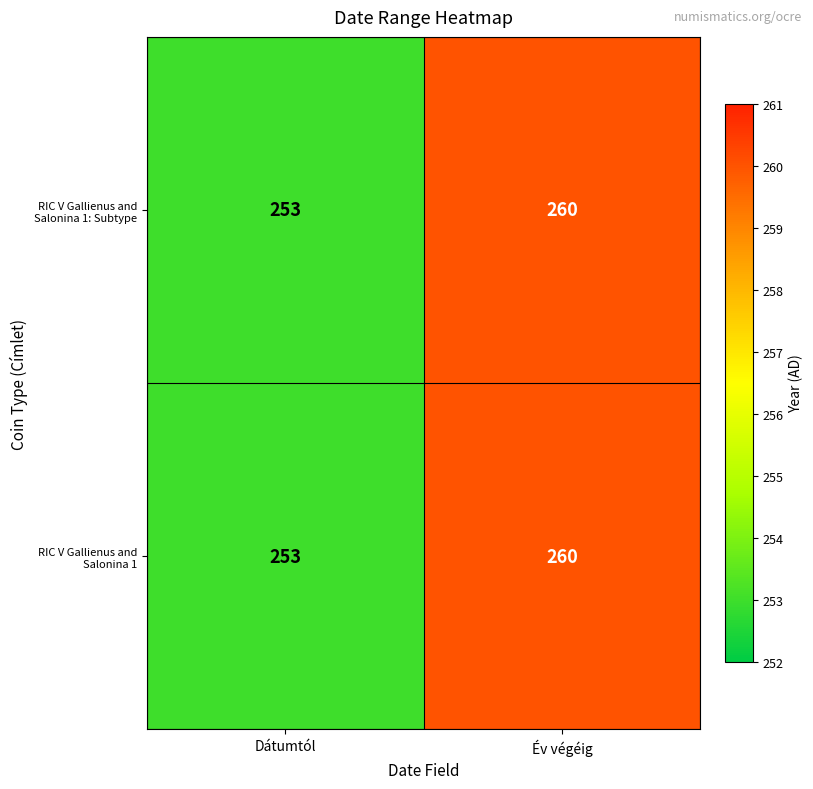

What value does the RIC V Gallienus and Salonina 1 series have at Dátumtól?

253